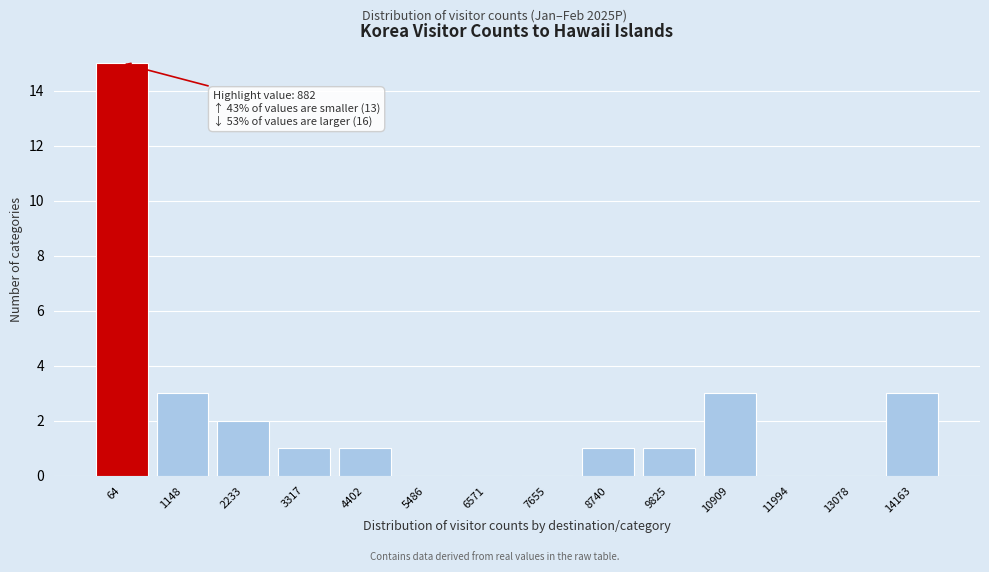

Reading left to right, transcribe all the data shown in this chart.

64=15	1148=3	2233=2	3317=1	4402=1	5486=0	6571=0	7655=0	8740=1	9825=1	10909=3	11994=0	13078=0	14163=3